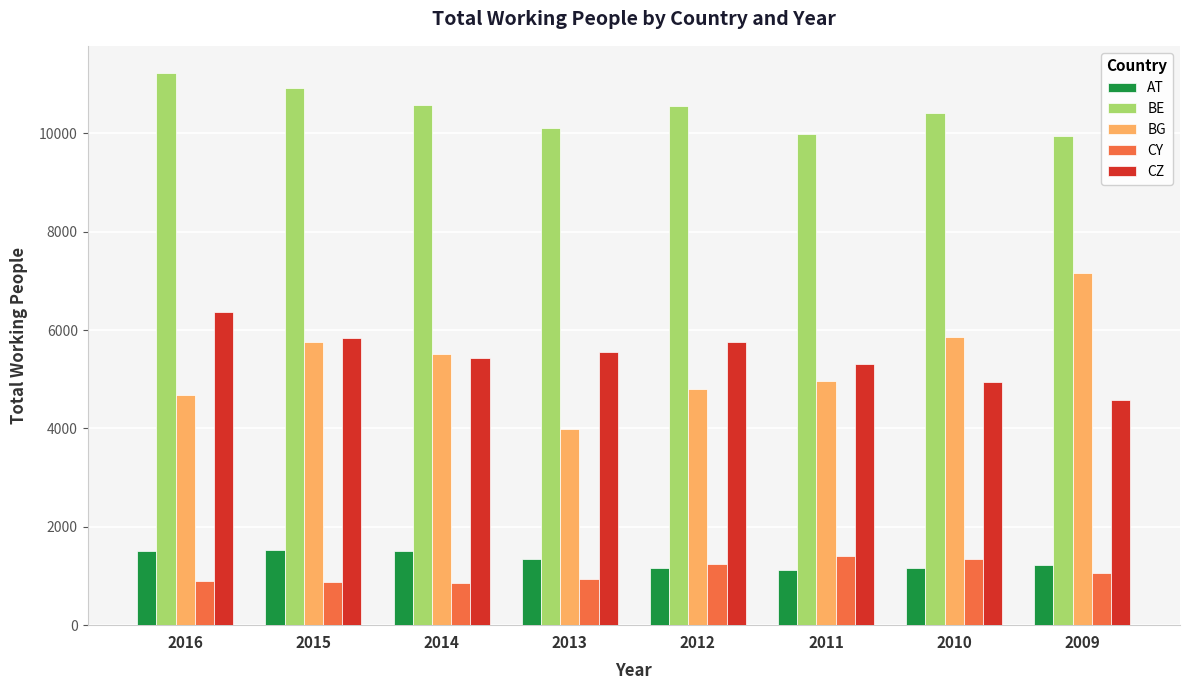

Which series has the widest spread of values?

BG